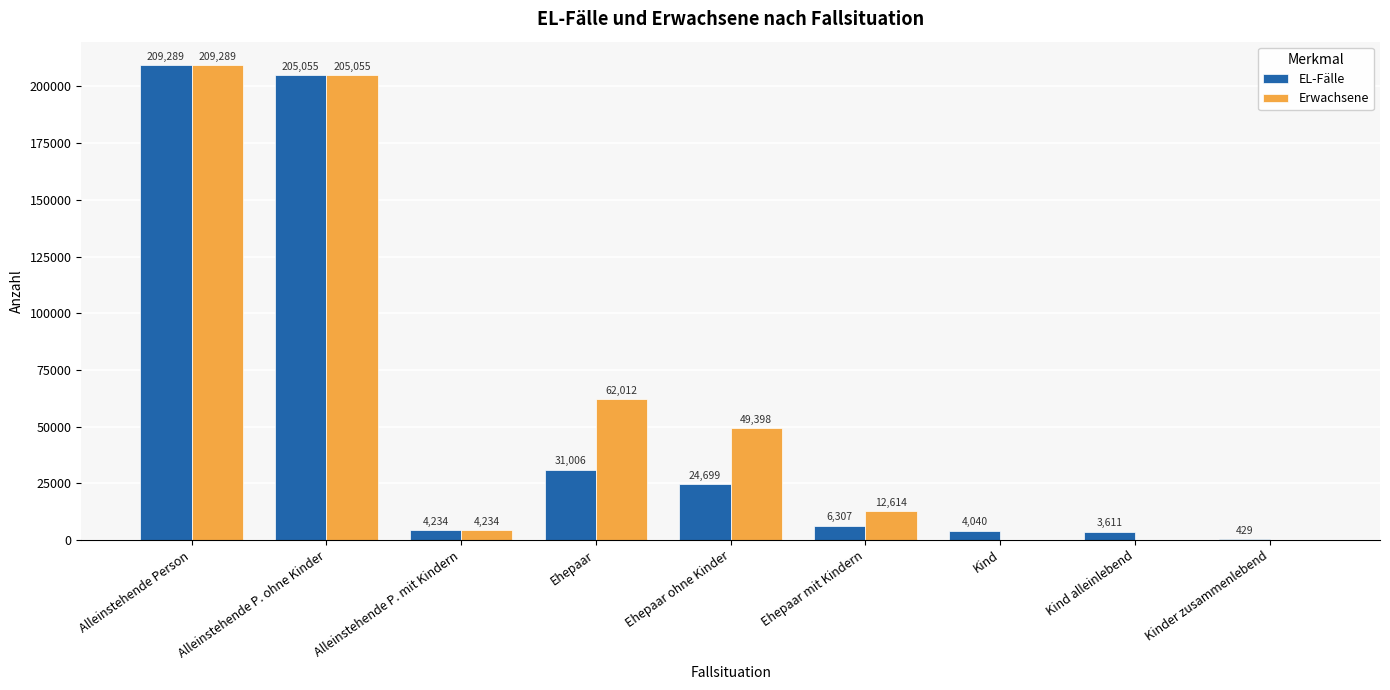

Which series changed the most between Alleinstehende P. ohne Kinder and Ehepaar mit Kindern?

EL-Fälle